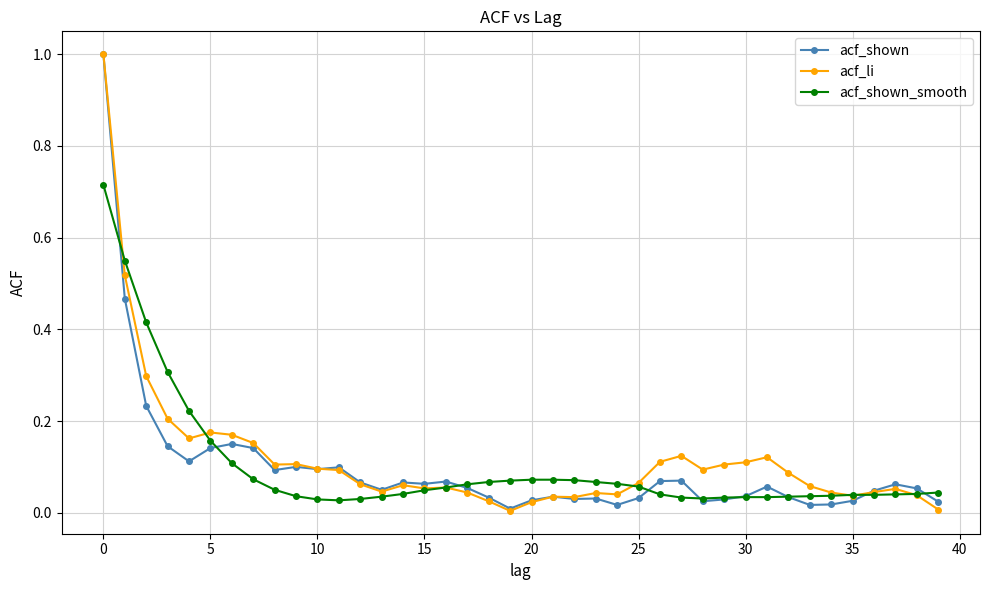

What is the highest value of the acf_shown series?

1.0